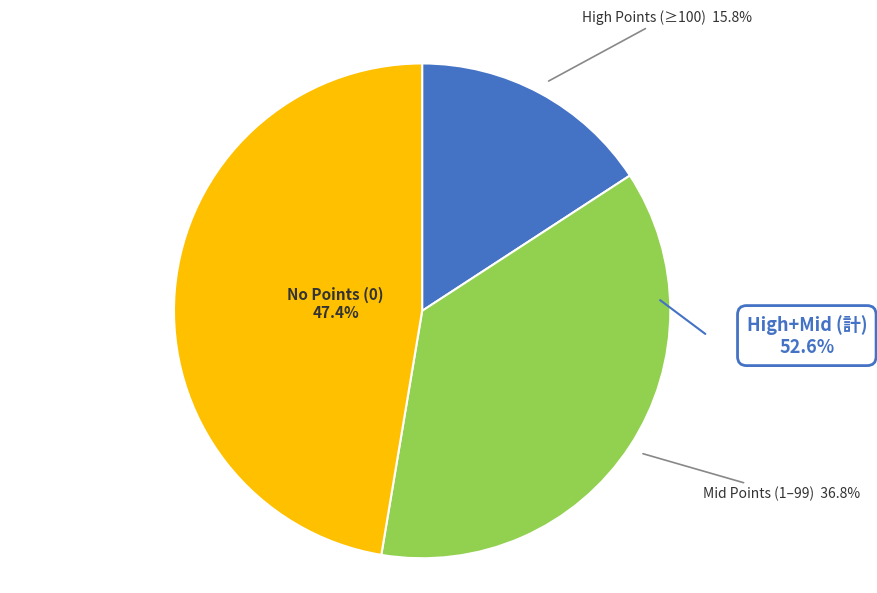

Does any single category account for the majority?

No